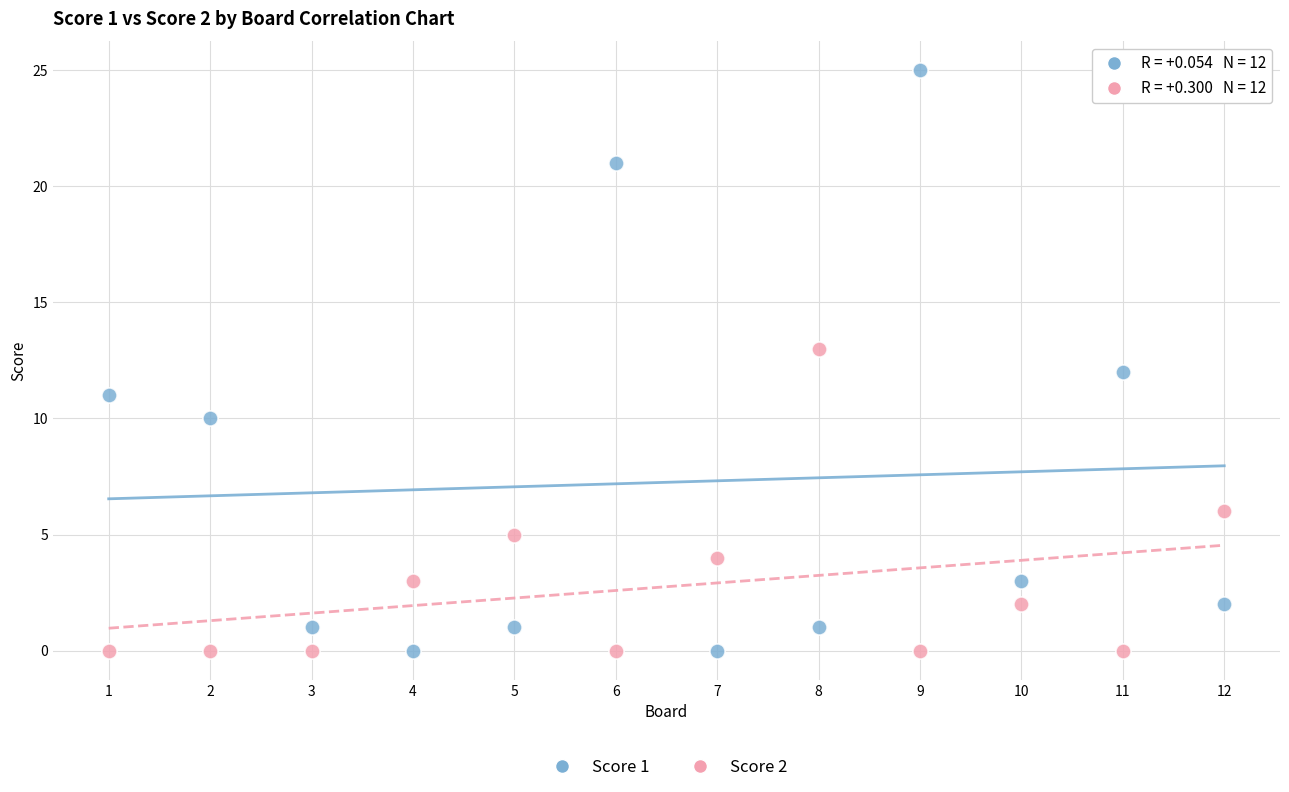

Across all data points, what is the range of Y values (max minus min)?

25